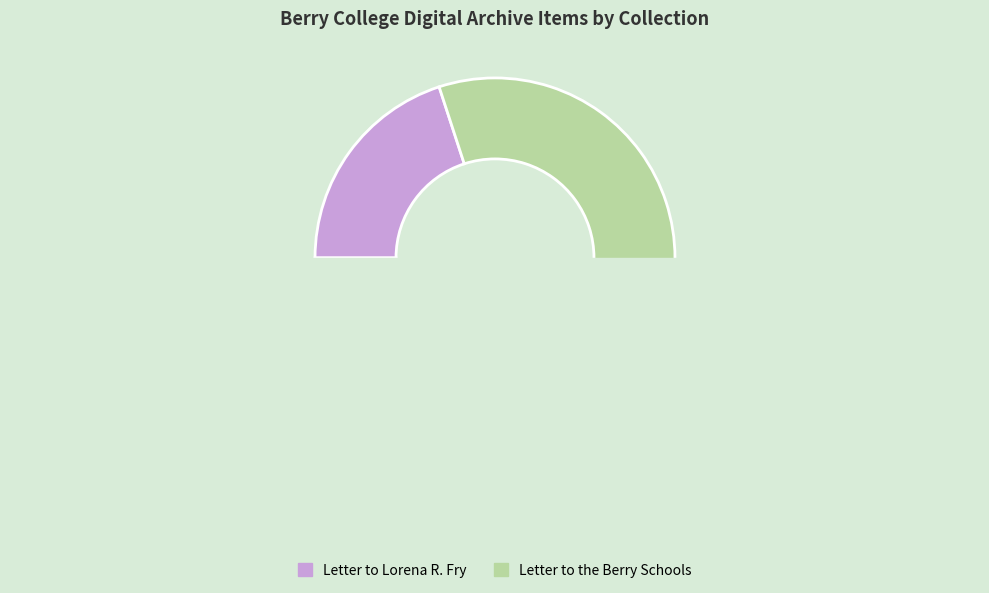

True or false: Letter to the Berry Schools accounts for 66% of the total.

False